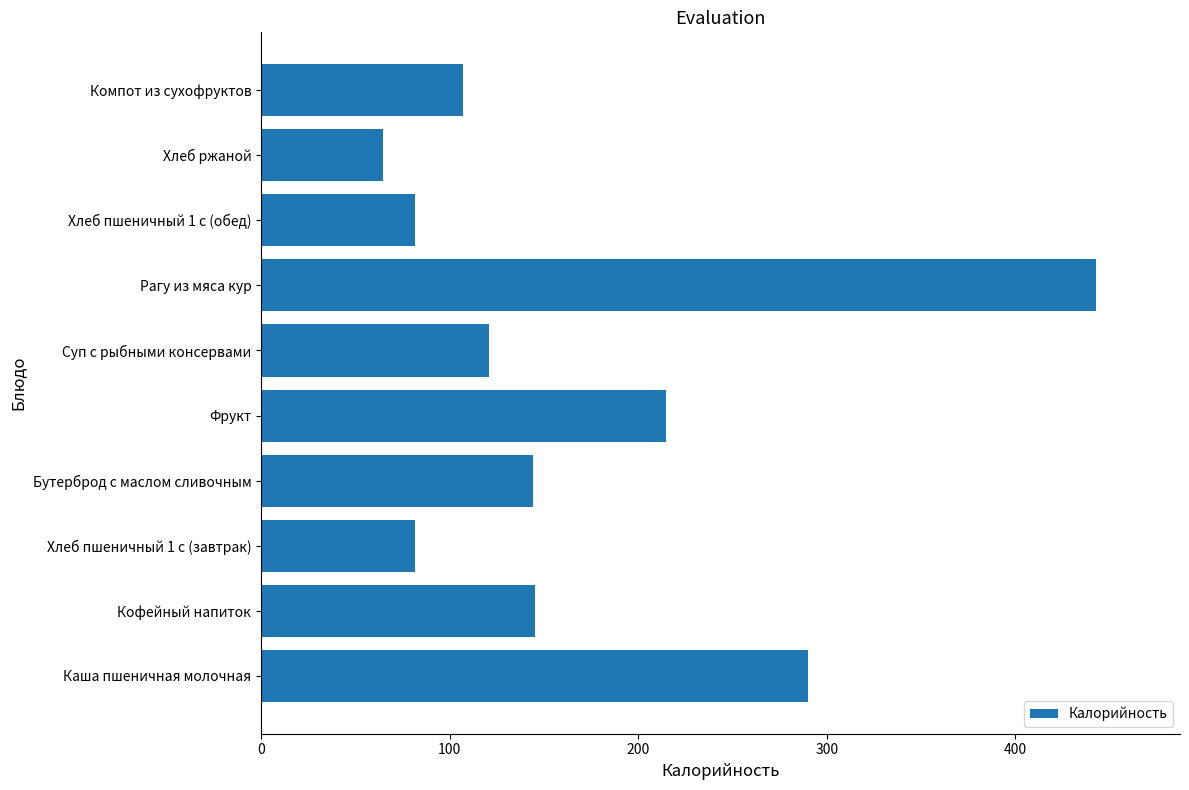

The chart shows a value of 416.7 at Каша пшеничная молочная. True or false?

False